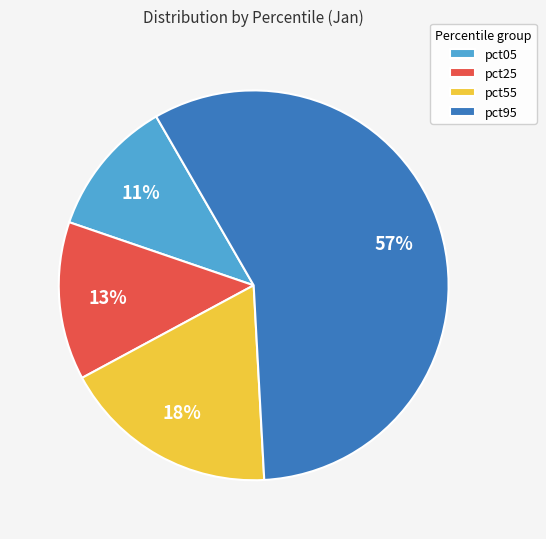

Is it true that pct05 is 1% of the pie?

False